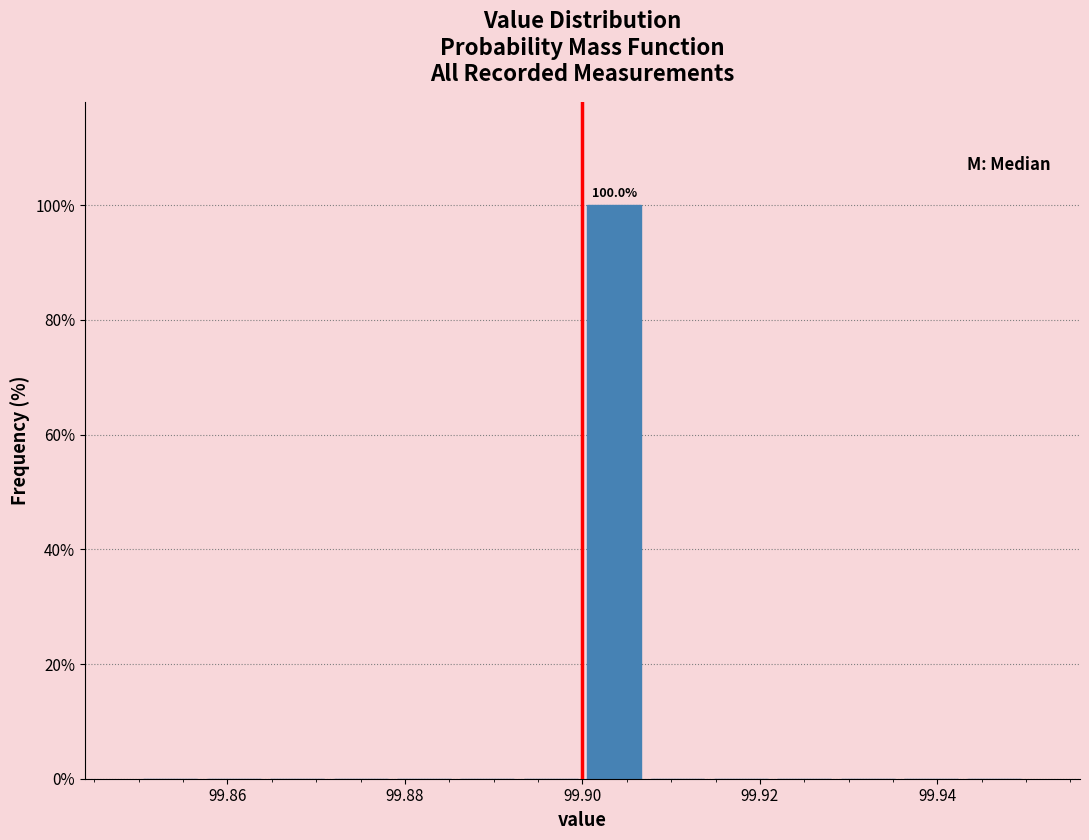

Around what value on the x-axis is the tallest bar? Give the approximate position of its centre, as read against the axis.

99.904